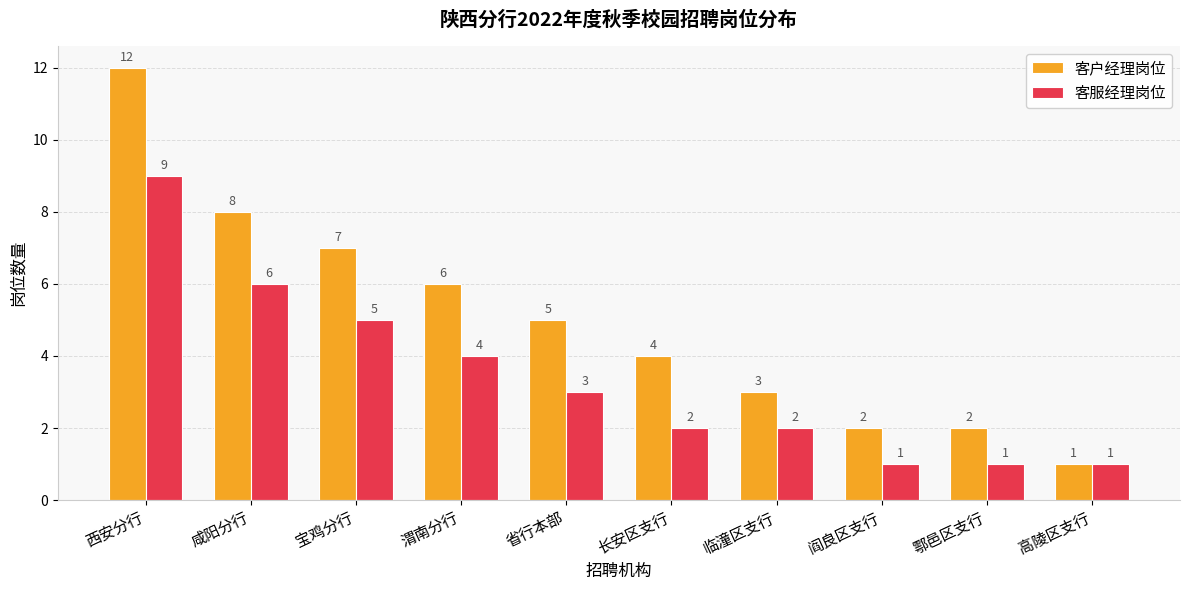

What is the value of the 客户经理岗位 bar at the 1st from the left?

12